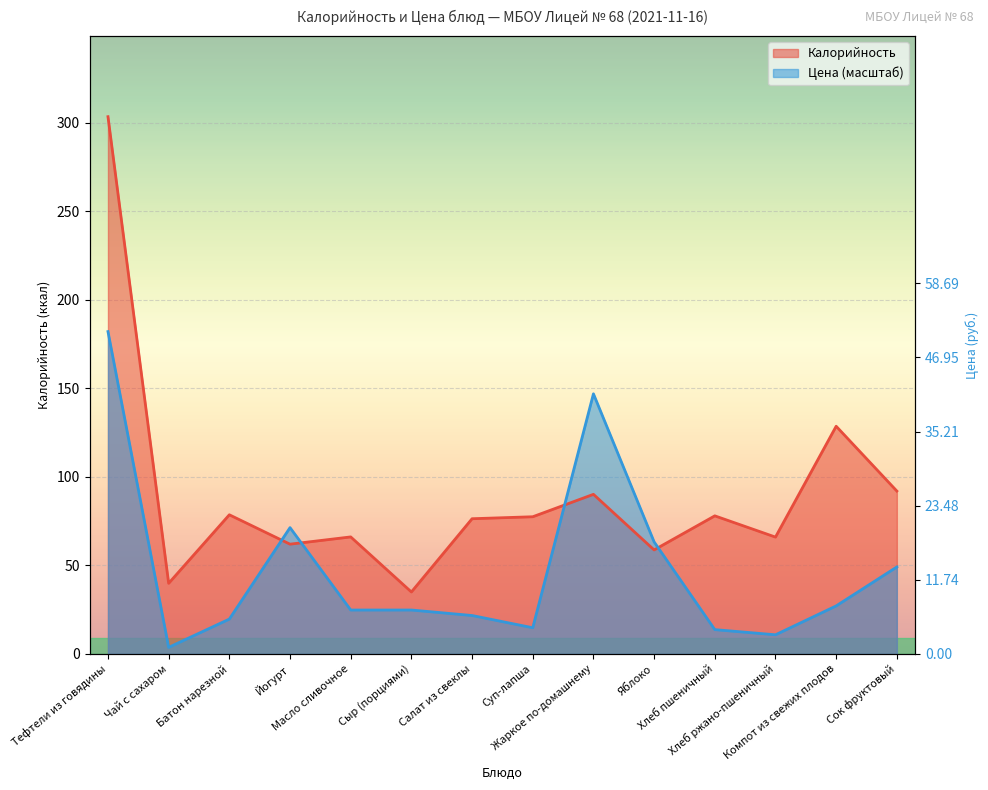

What is the label of the 14th point from the right?

Тефтели из говядины